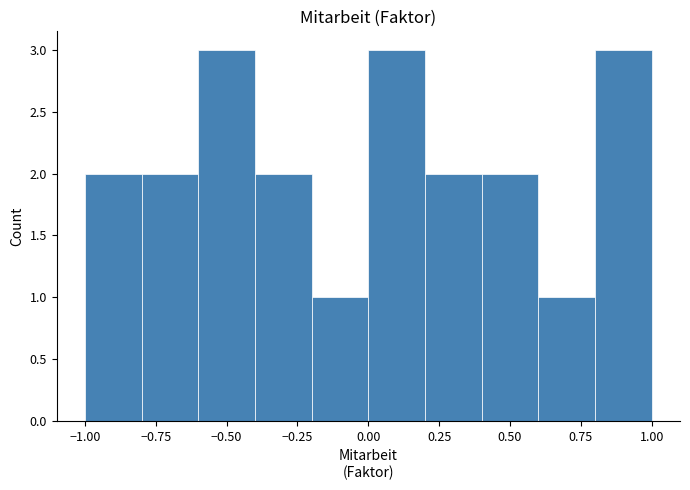

Reading left to right, list every bar in this chart as the range it spans on the x-axis followed by its height. The values are not printed on the chart, so give them approximately, as read against the axis.

-1.0 to -0.8: 2
-0.8 to -0.6: 2
-0.6 to -0.4: 3
-0.4 to -0.2: 2
-0.2 to 0.0: 1
0.0 to 0.2: 3
0.2 to 0.4: 2
0.4 to 0.6: 2
0.6 to 0.8: 1
0.8 to 1.0: 3